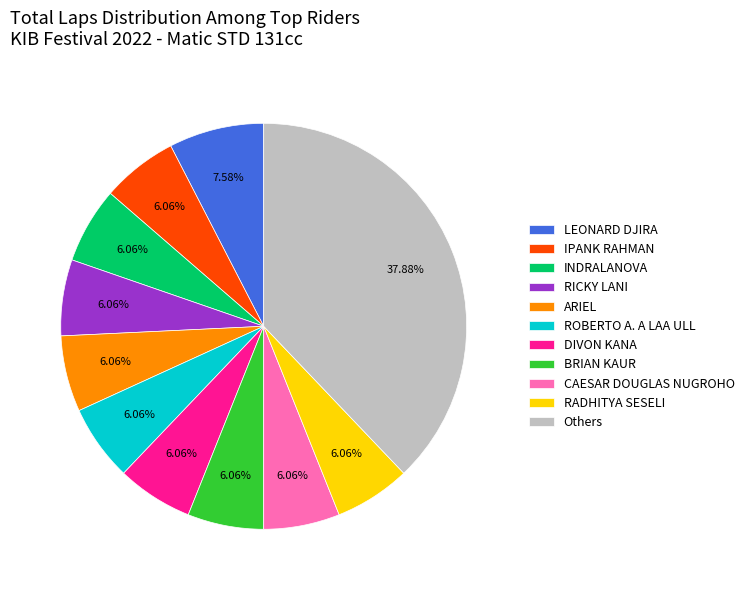

What is the ratio of the value at RADHITYA SESELI to the value at BRIAN KAUR?

1.0